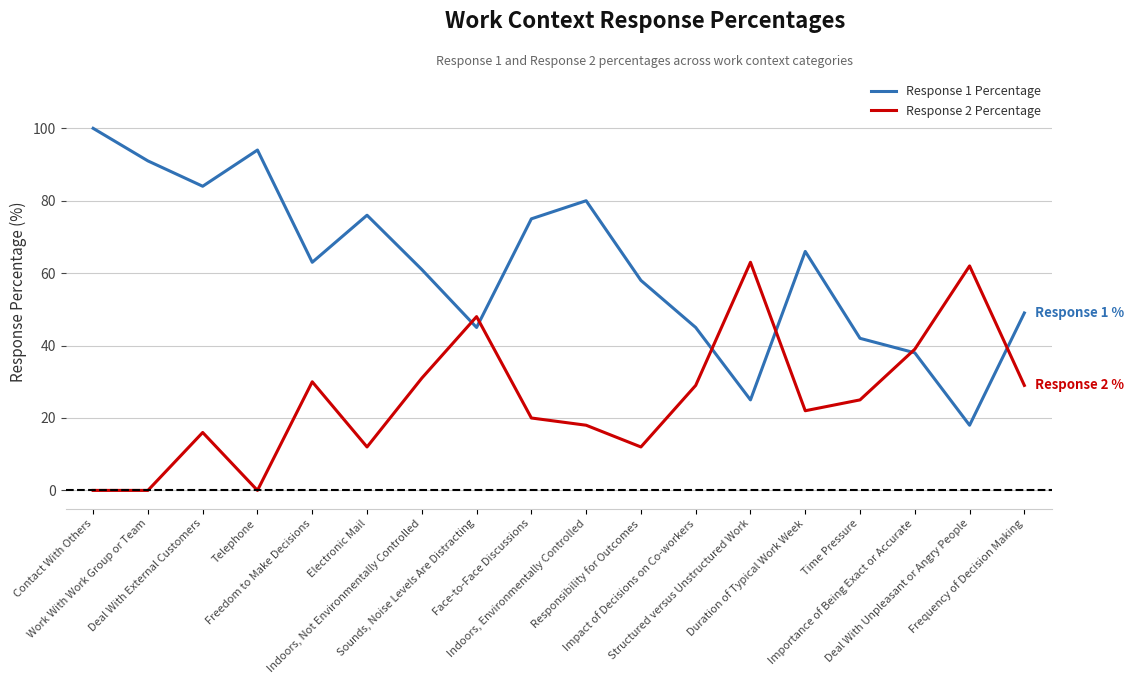

Which series has the largest total across all categories?

Response 1 Percentage